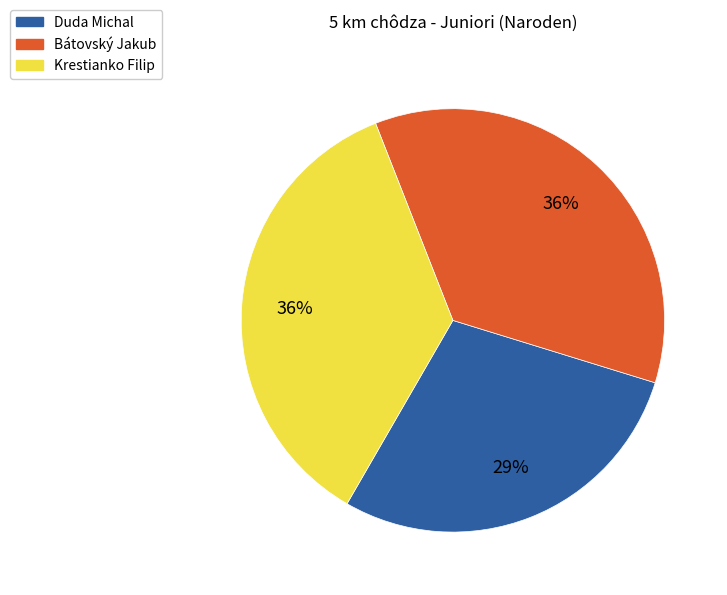

What percentage is the Duda Michal slice, to the nearest percent?

29%